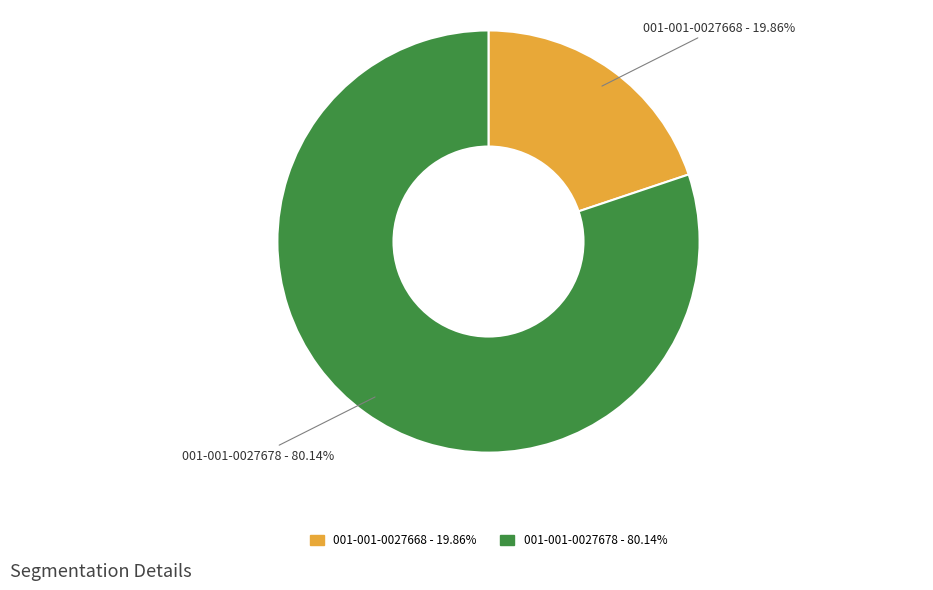

Between 001-001-0027678 and 001-001-0027668, which is larger?

001-001-0027678